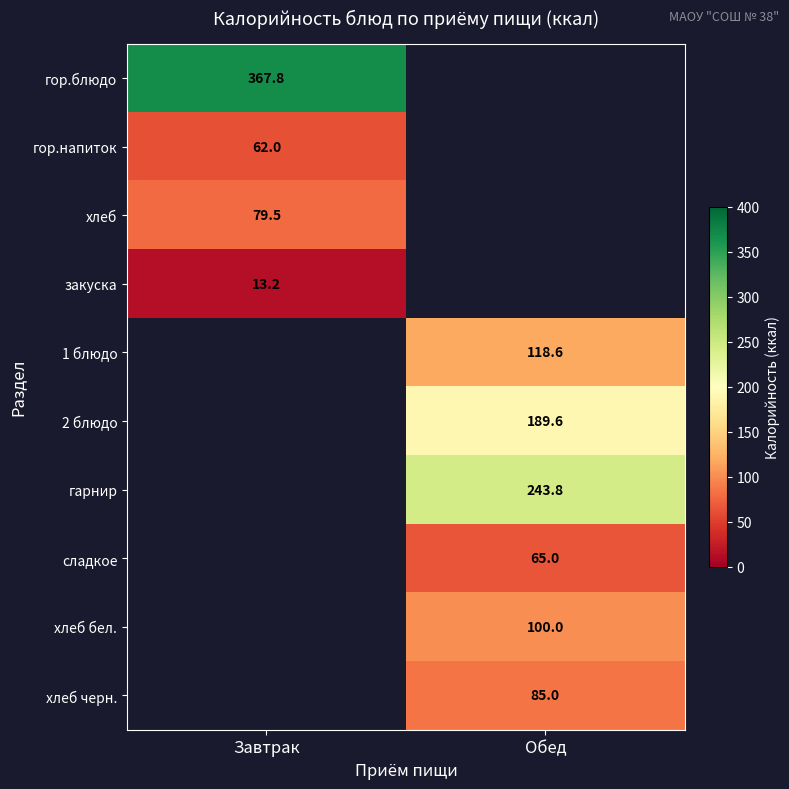

Which category has the lowest value in the 1 блюдо series?

Завтрак